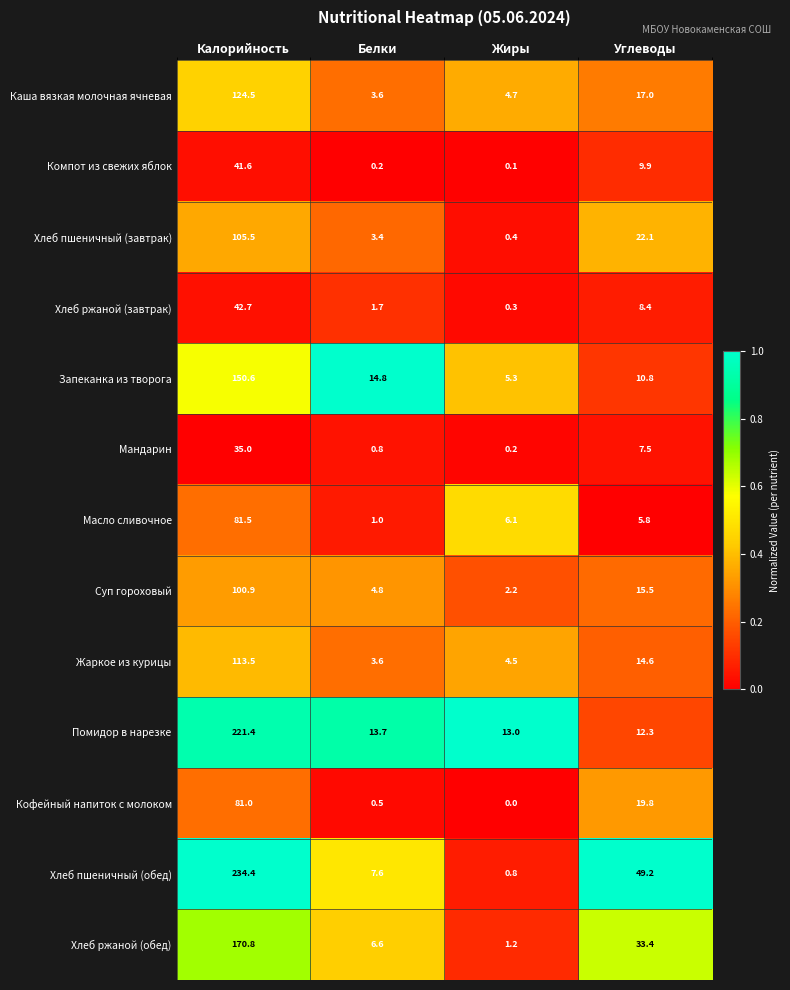

What is the spread (max minus min) of values at Жиры?

13.0